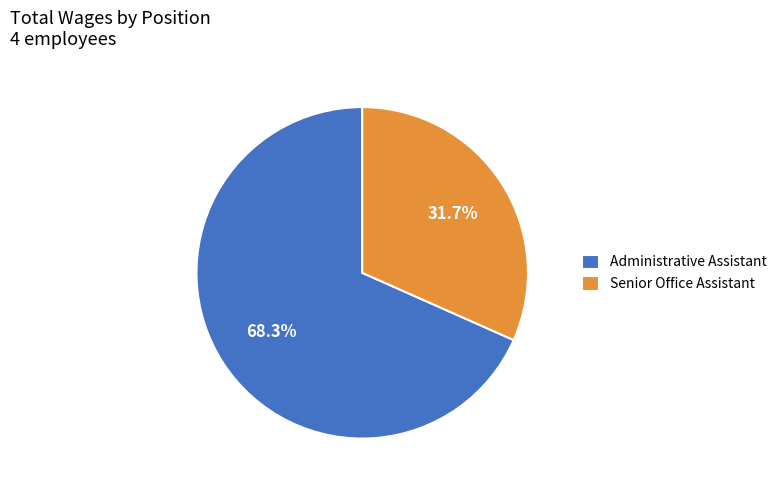

Does any single category account for the majority?

Yes